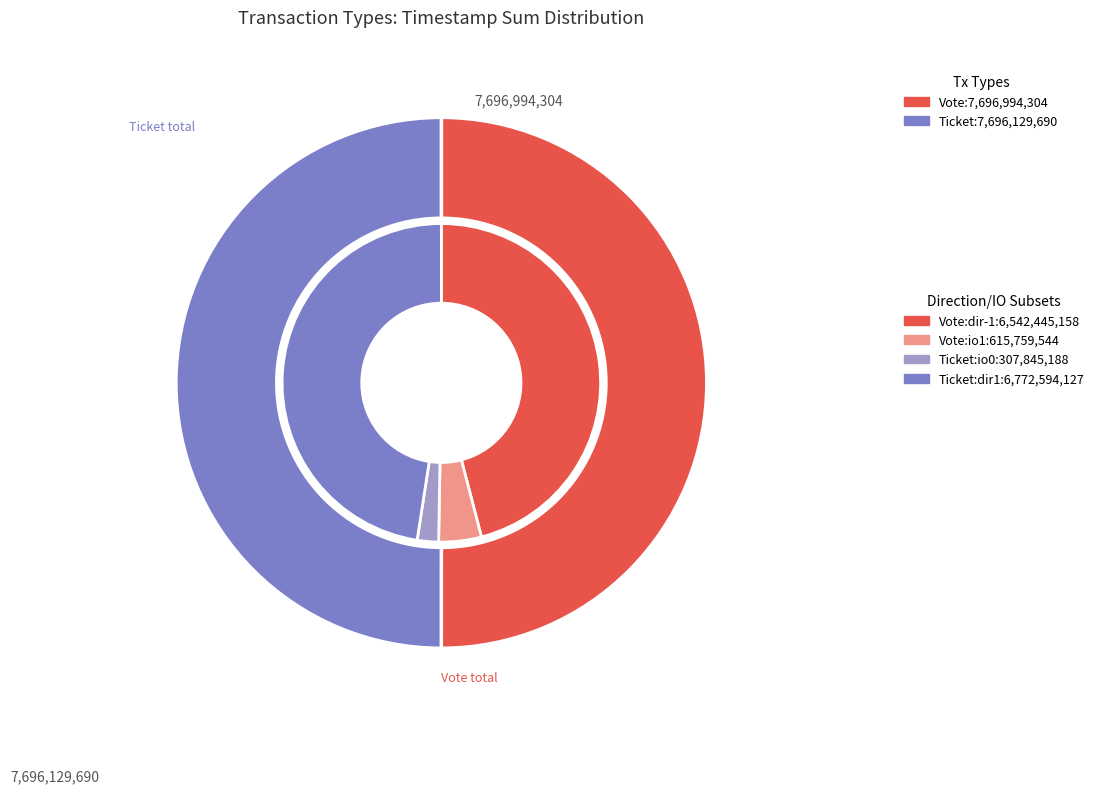

Does any single category account for the majority?

No